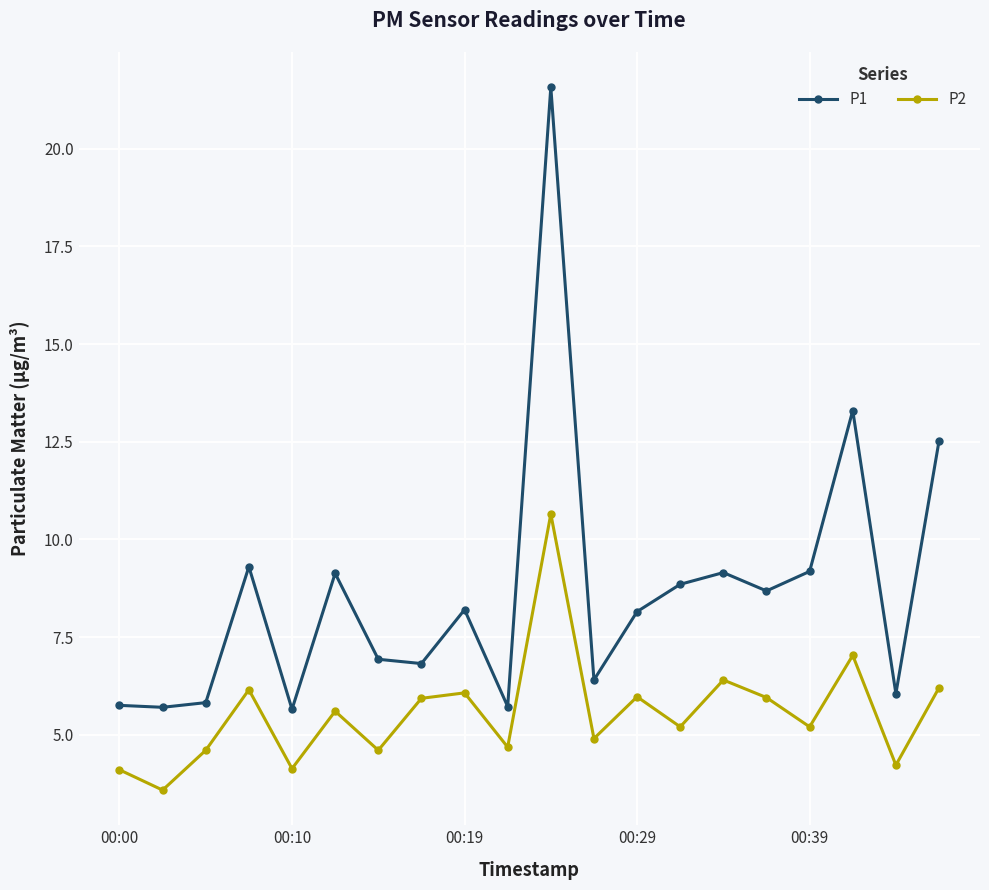

How many lines are shown in the chart?

2